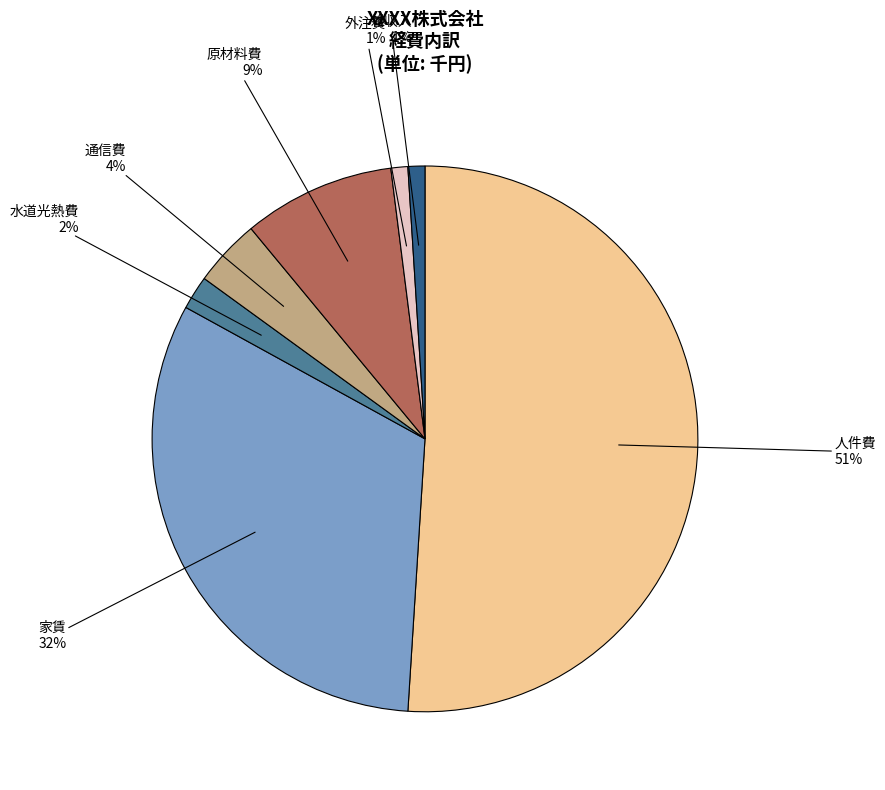

Count the number of slices in the pie.

7